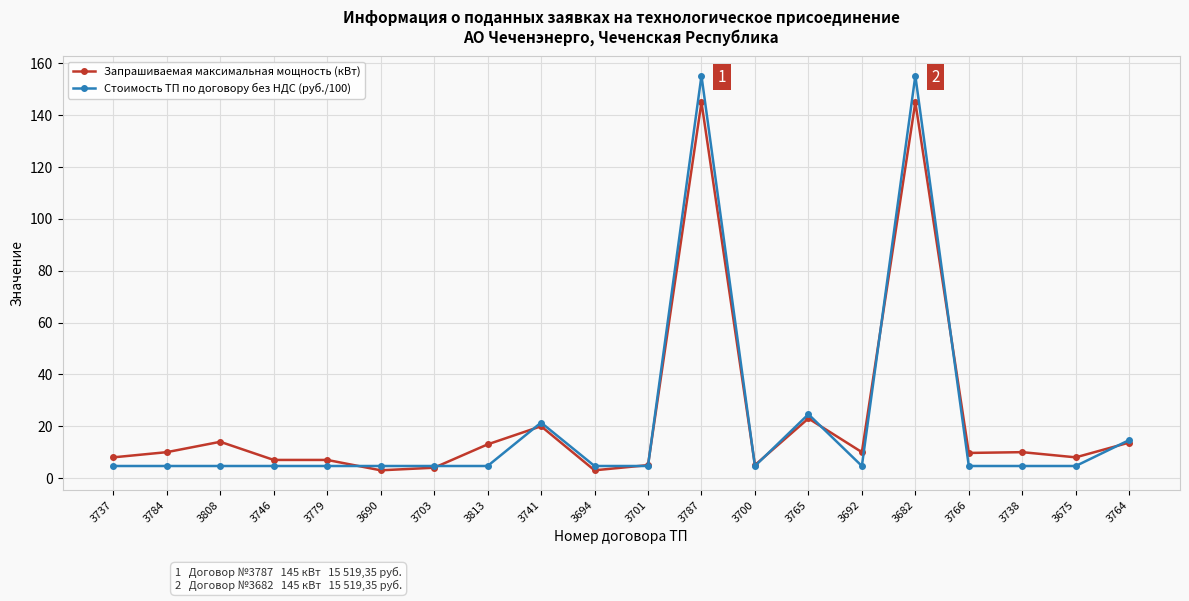

What is the total value across all series at 3703?

8.7